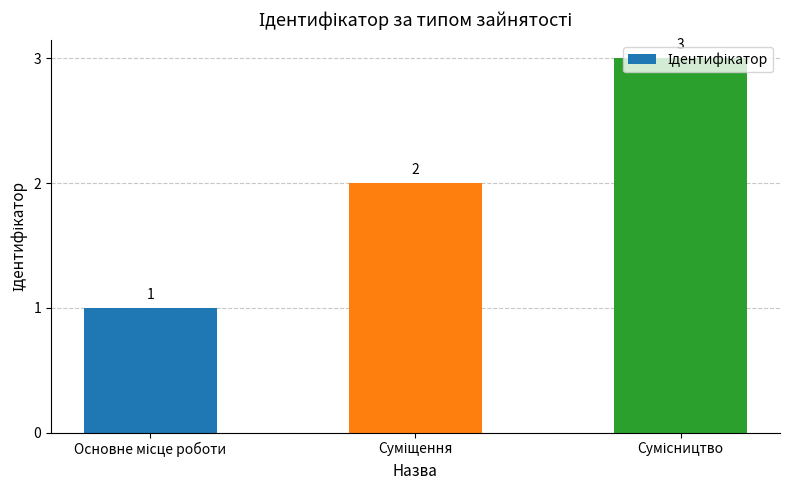

Reading left to right, what are all the values shown in this chart?

1	2	3